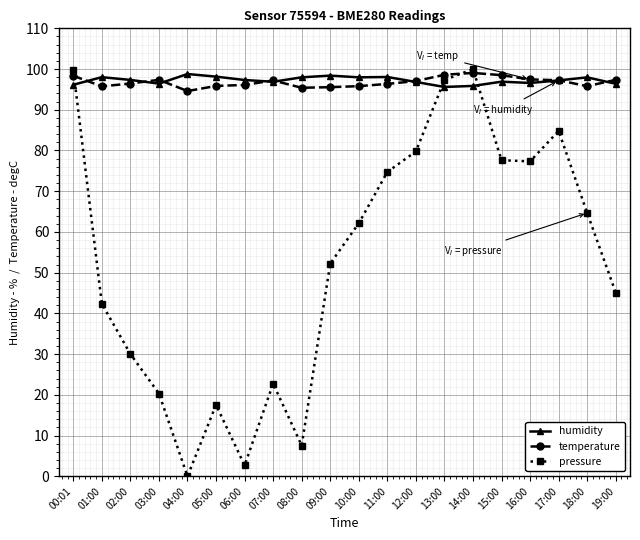

At which label is pressure closest to 50?

09:00